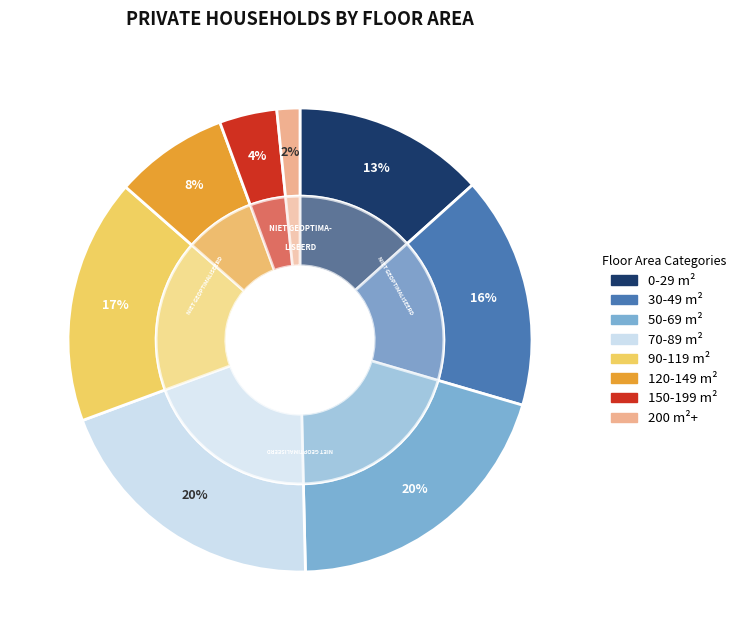

Which slice is the largest?

70`79m2